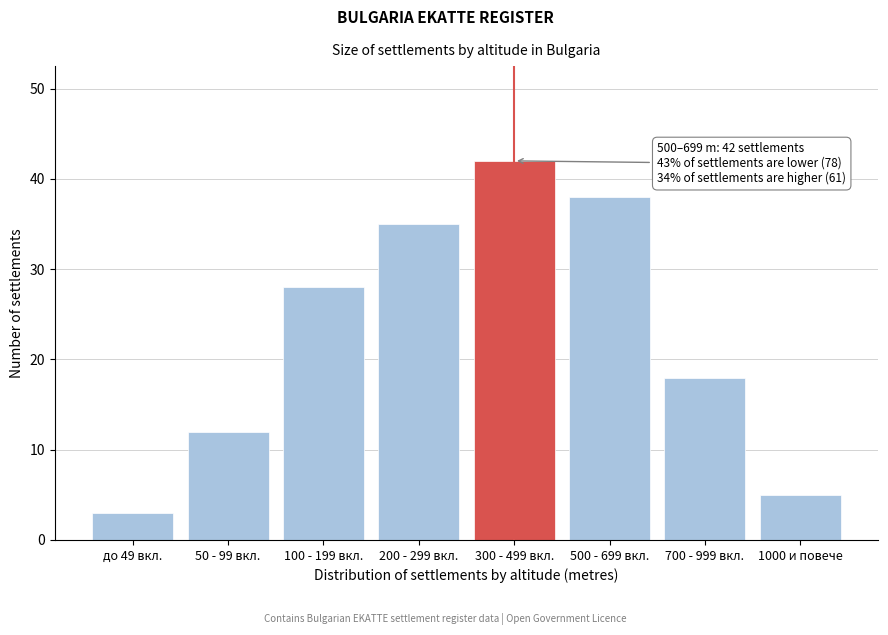

Reading left to right, what are all the values shown in this chart?

3	12	28	35	42	38	18	5